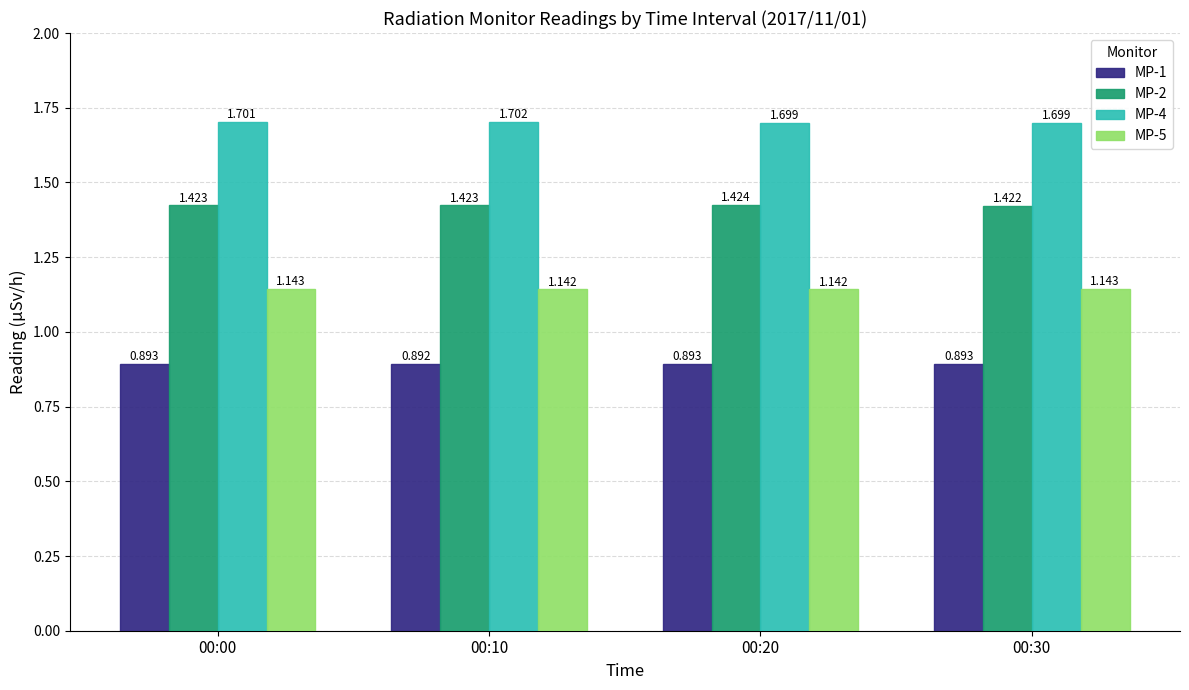

What is the sum of the MP-5 values at 00:30 and 00:20?

2.3